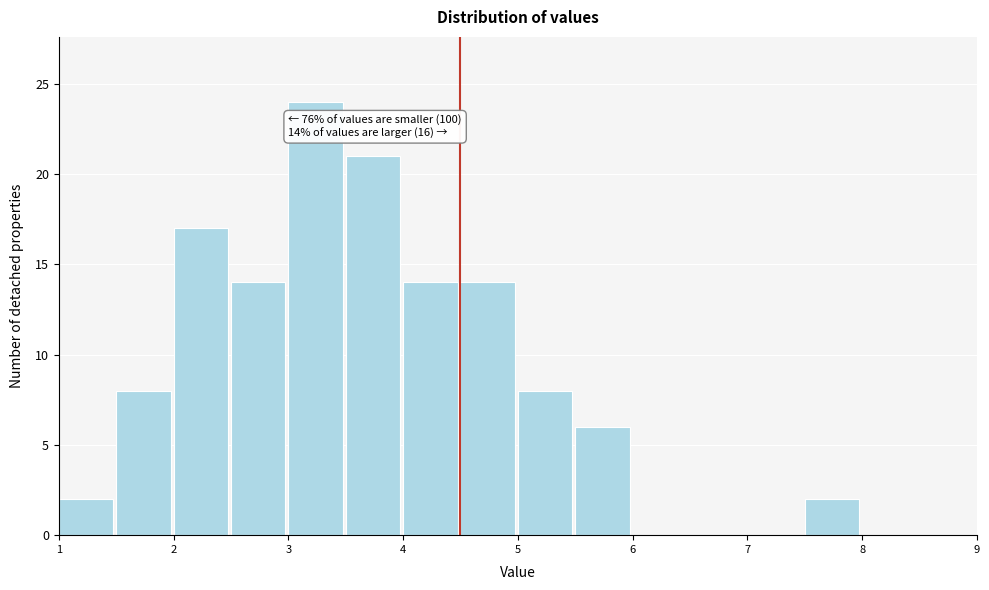

Which range on the x-axis has the tallest bar?

3.0 to 3.5